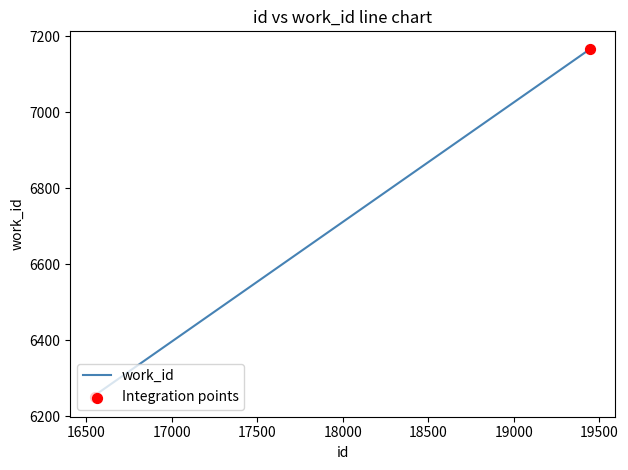

What is the difference between the maximum and minimum values?

922